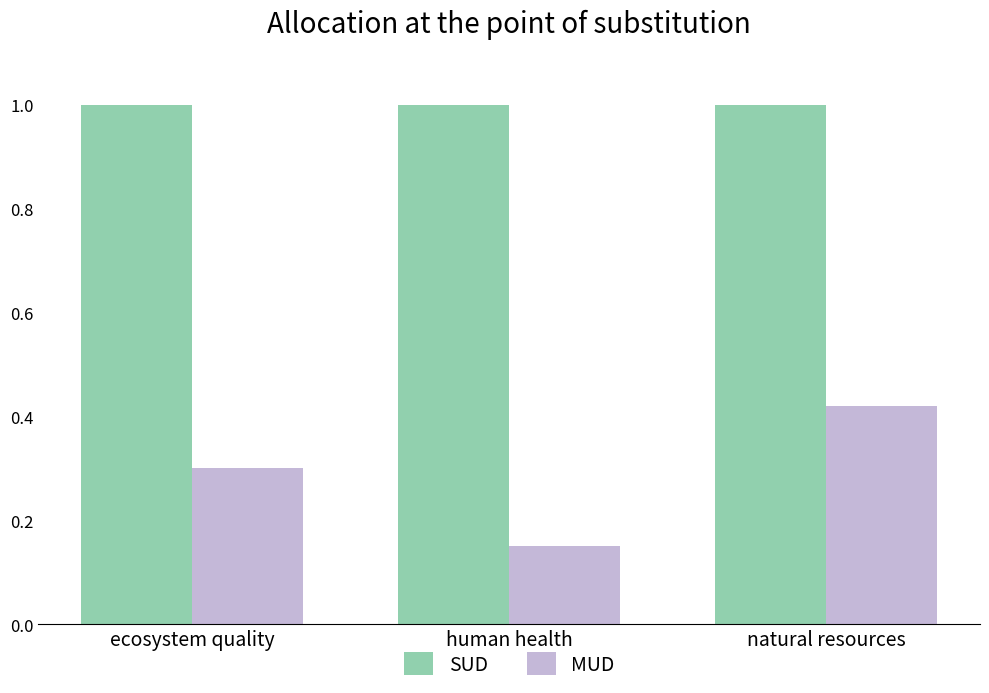

What is the difference between the highest and lowest values at natural resources?

0.6